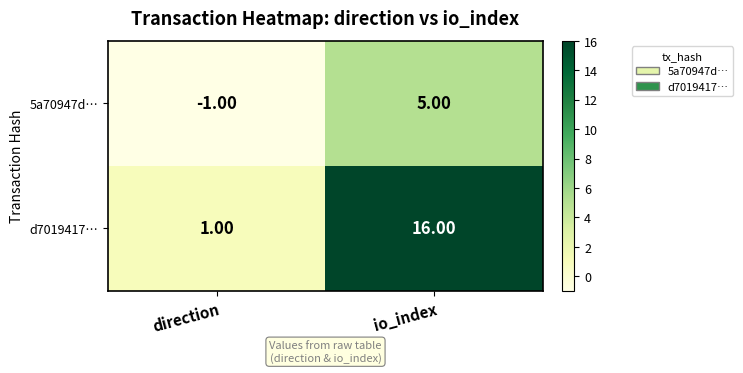

What is the difference between the maximum and minimum values in the d7019417… series?

15